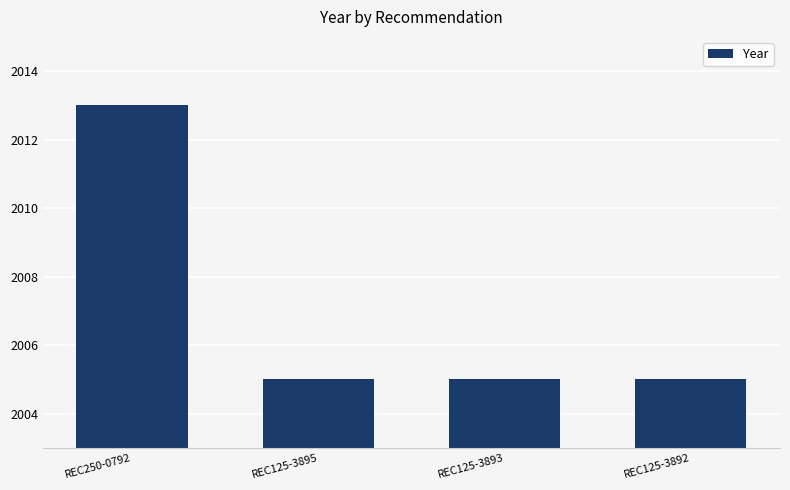

What is the label of the 3rd bar from the right?

REC125-3895